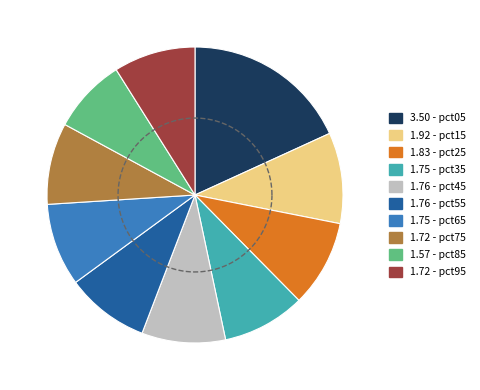

To the nearest percent, what is the difference between the pct55 and pct05 slice percentages?

9%